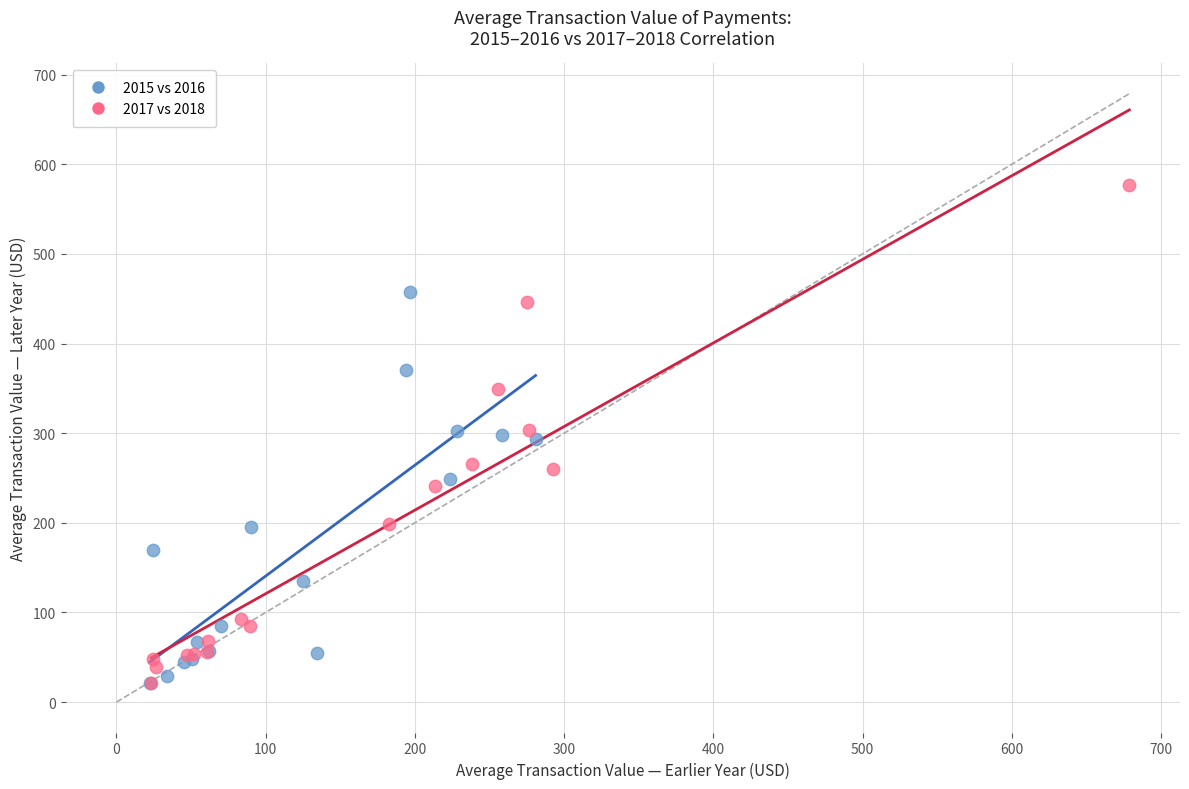

Which series has the largest Y range (max minus min)?

2017 vs 2018